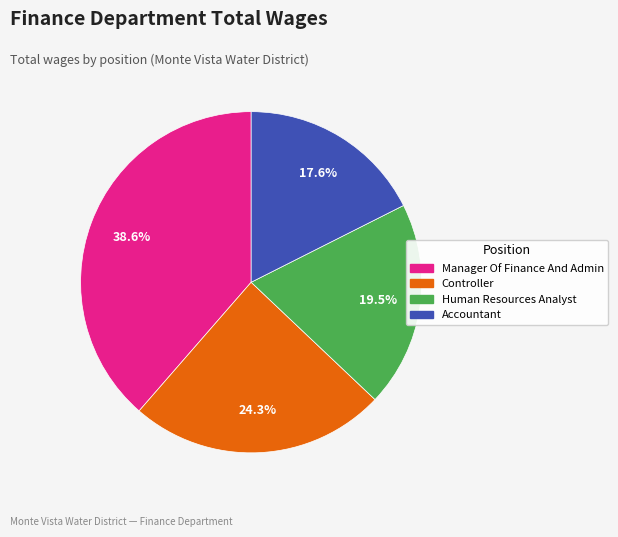

How much of the chart is everything except Human Resources Analyst?

80.5%